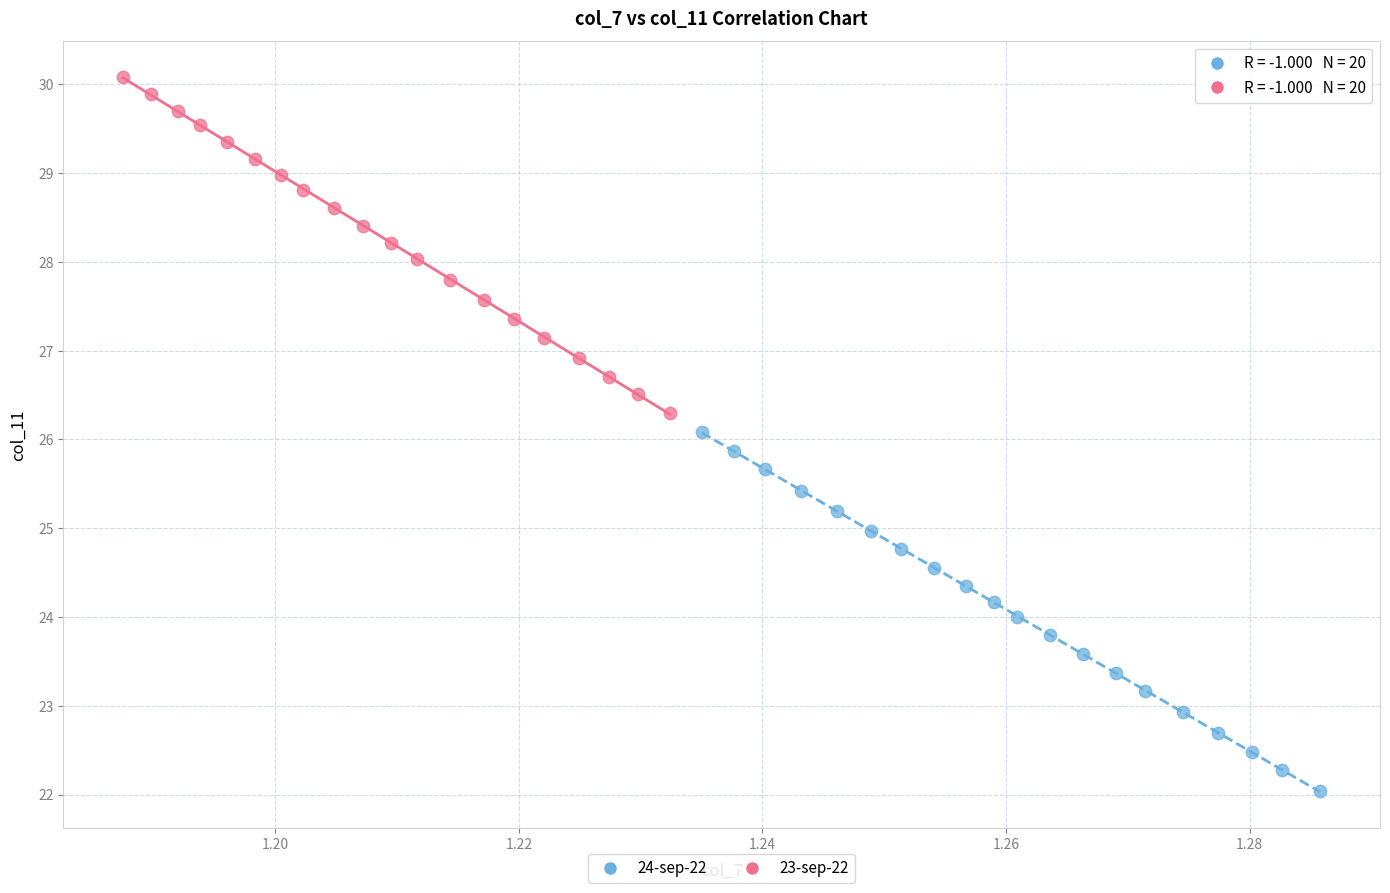

Which series reaches the minimum Y coordinate?

24-sep-22